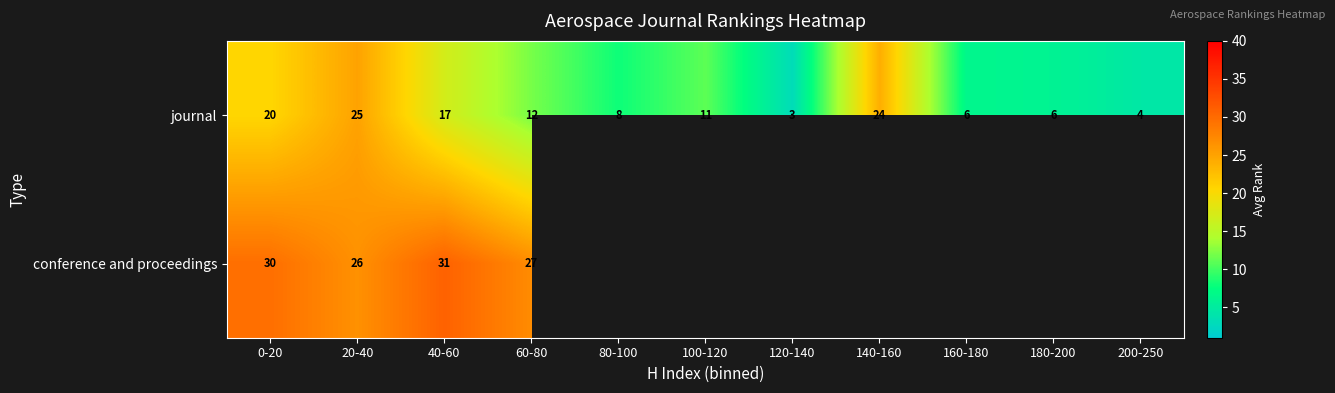

What is the difference between the maximum and minimum values in the journal series?

22.0